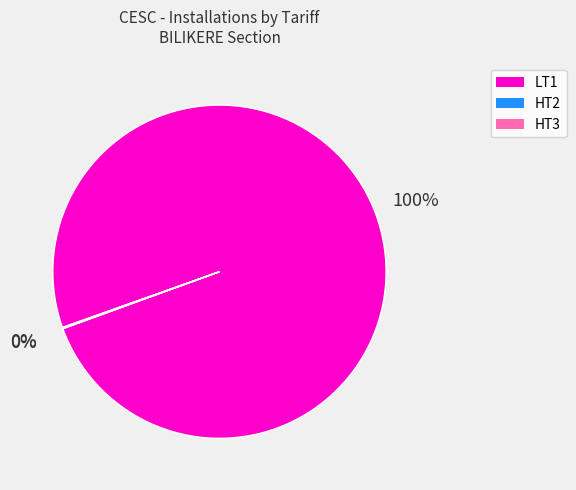

Is there a majority slice in this chart?

Yes